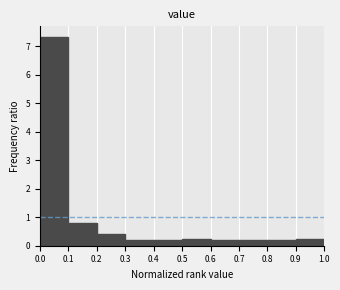

Over which range of the x-axis is the bar tallest?

0.0 to 0.1